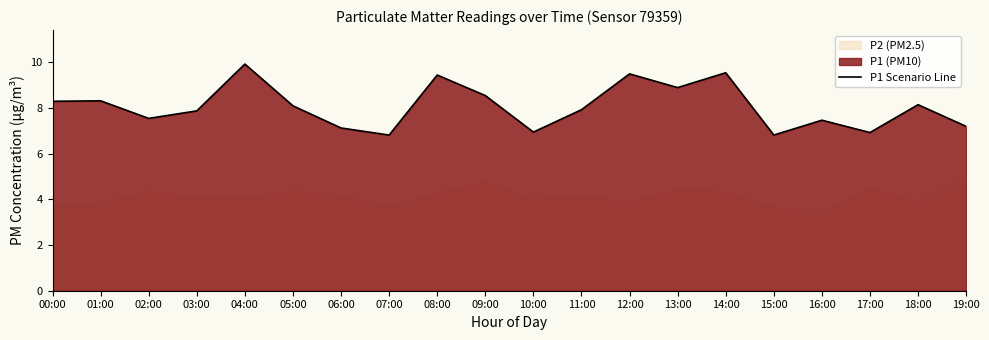

How many lines are shown in the chart?

1